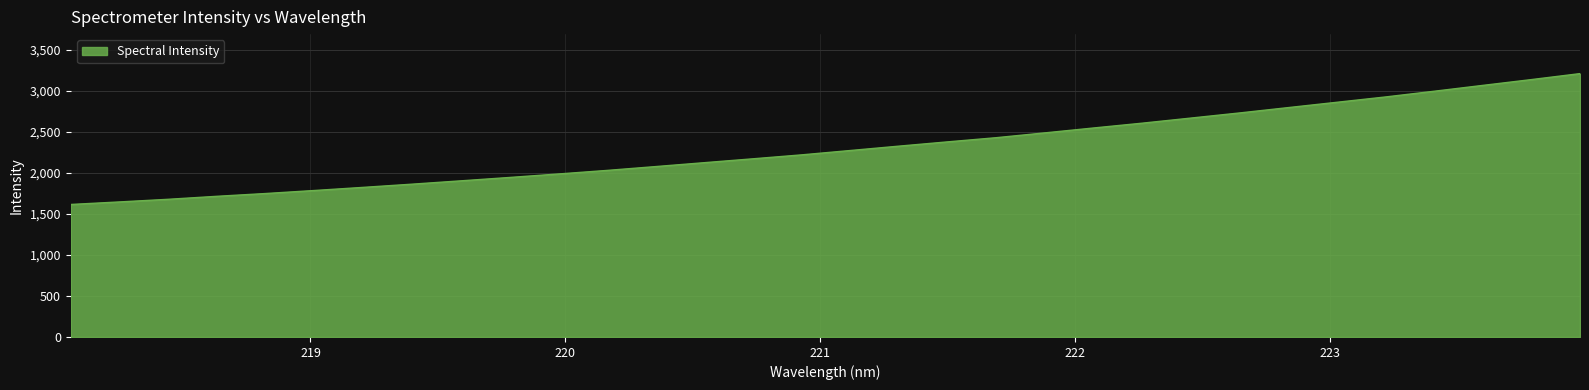

What is the greatest value displayed?

3207.4